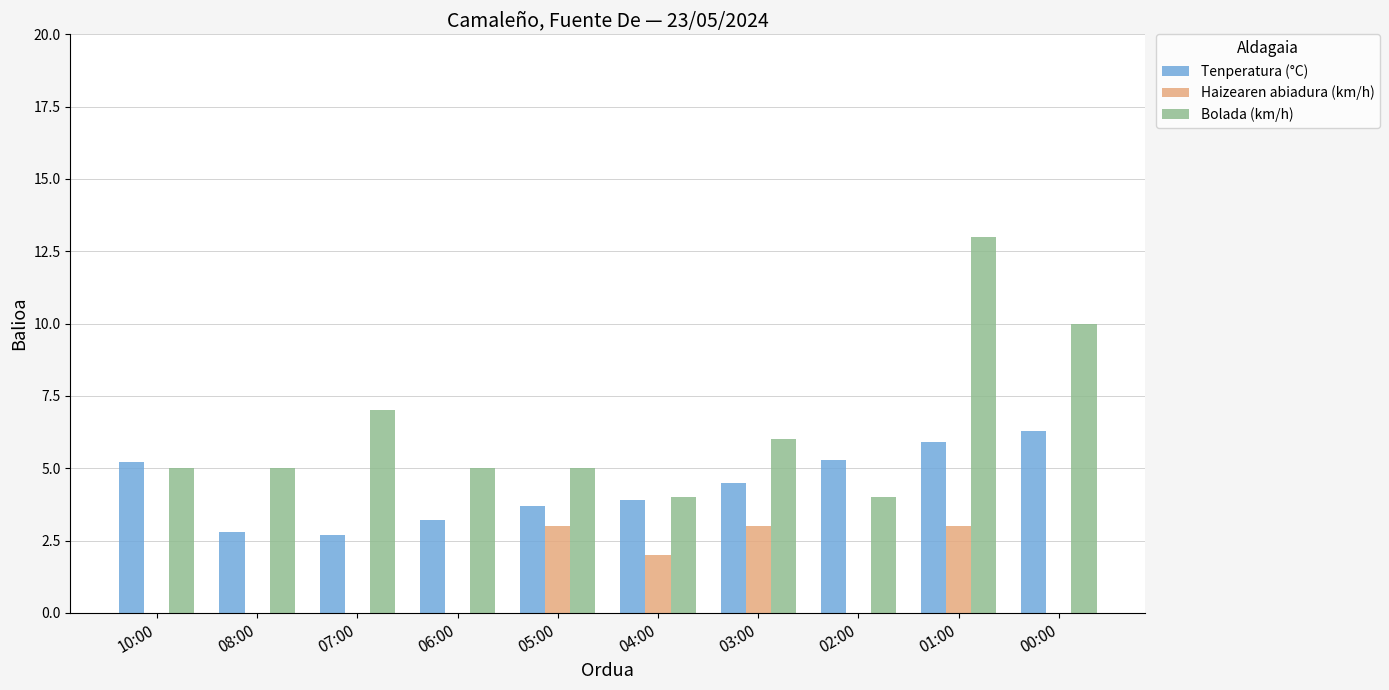

At which category is the sum across all series the highest?

01:00